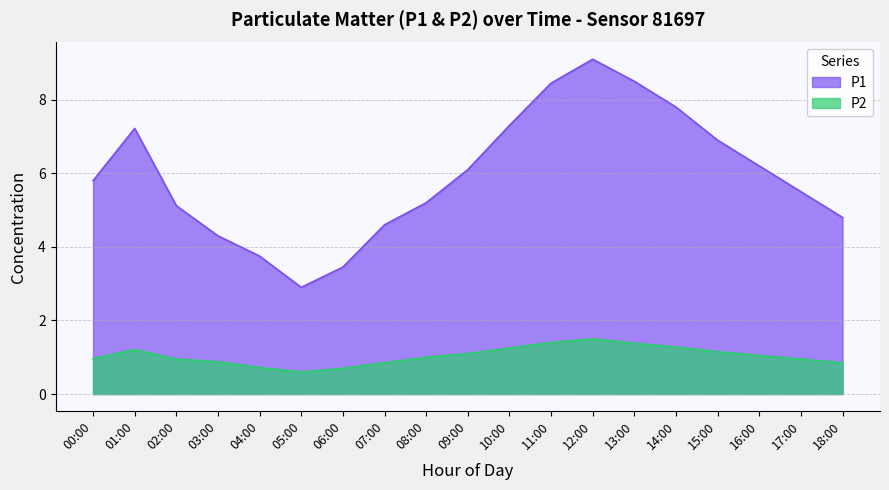

The P1 series shows 4.5 at 05:00. True or false?

False